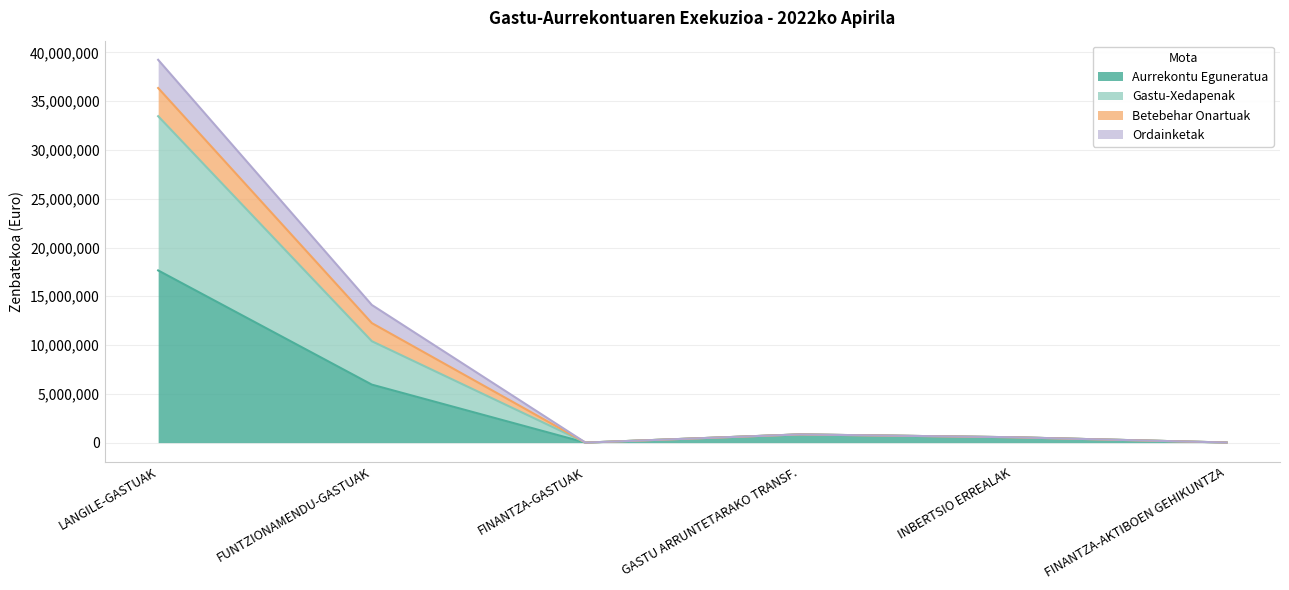

What is the difference between the Aurrekontu Eguneratua values at GASTU ARRUNTETARAKO TRANSF. and FUNTZIONAMENDU-GASTUAK?

5103733.0